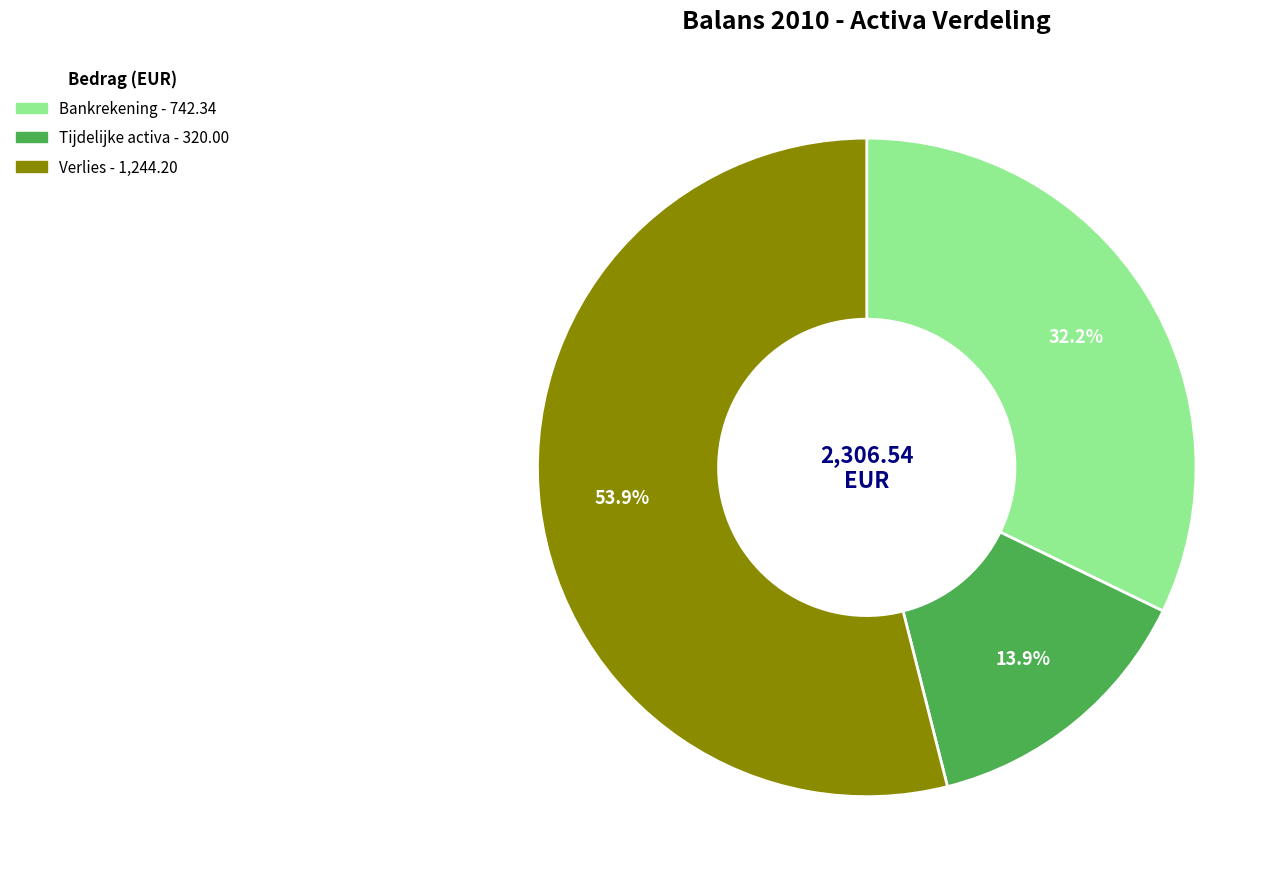

What is the ratio of the value at Bankrekening to the value at Verlies?

0.6